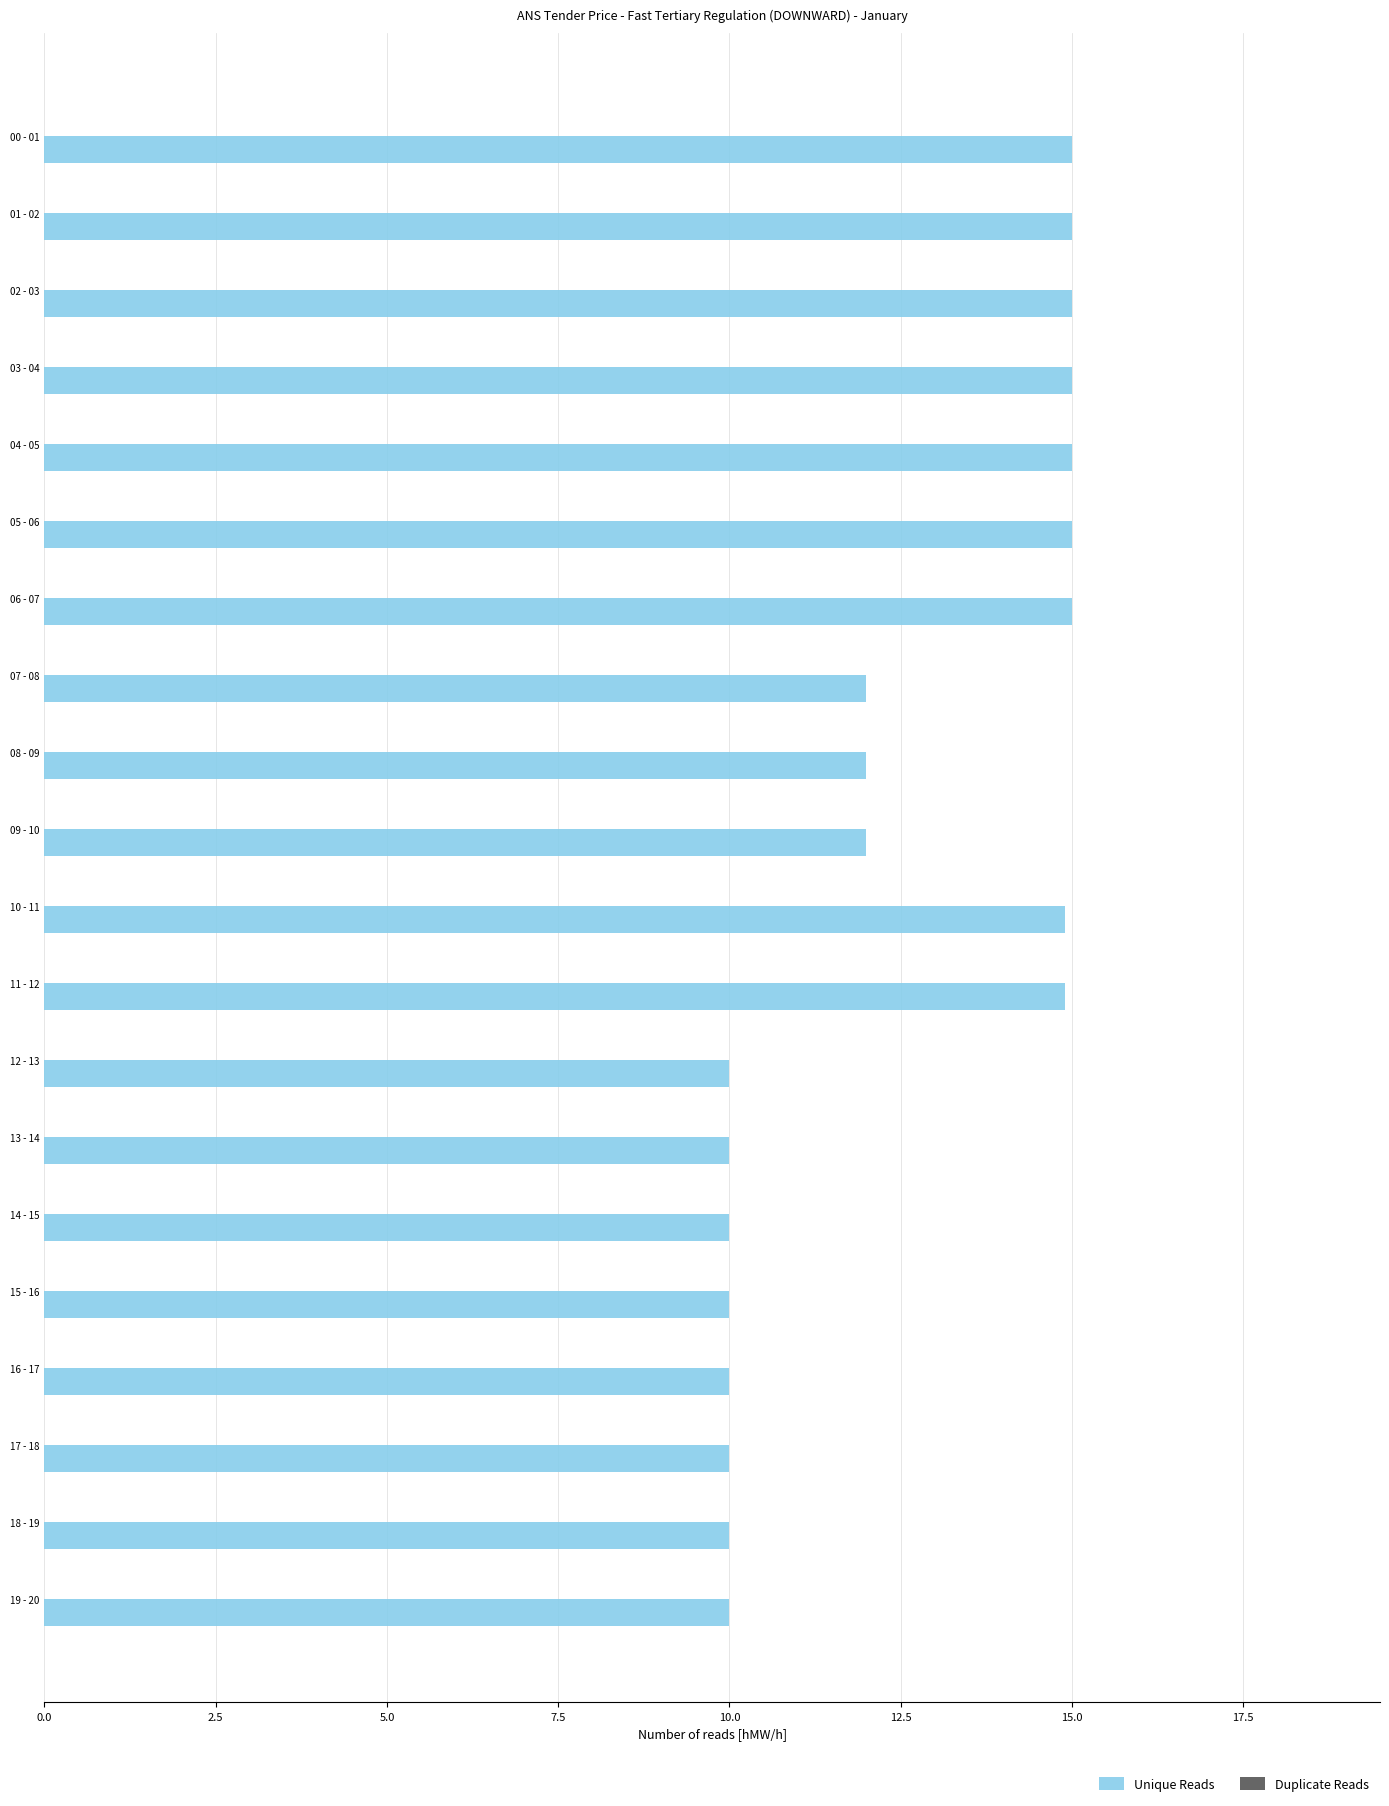

What is the greatest value displayed?

15.0